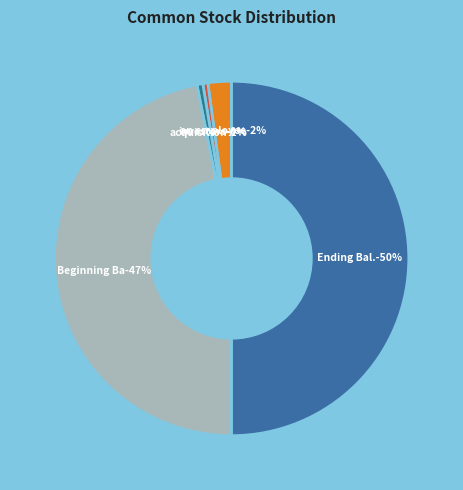

Which category has the smallest portion of the pie?

Issuance of restricted shares to investors